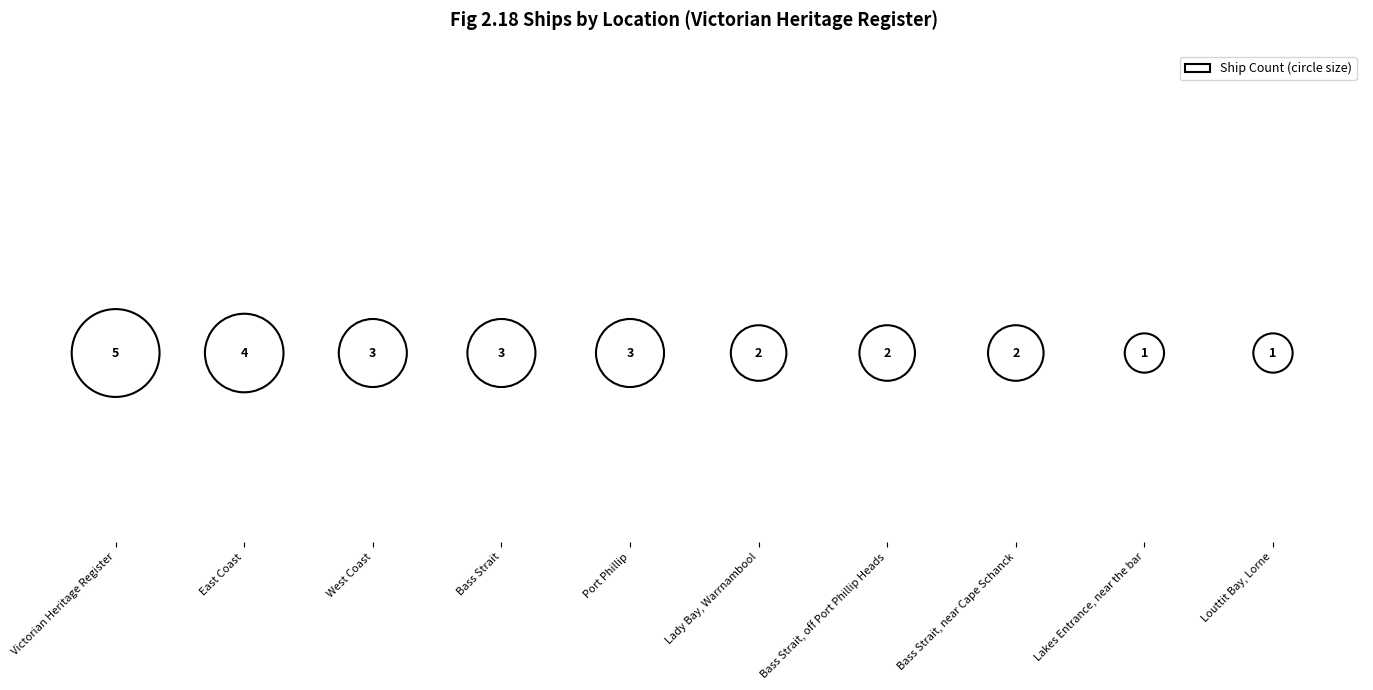

What is the change in value from Victorian Heritage Register to West Coast?

-2